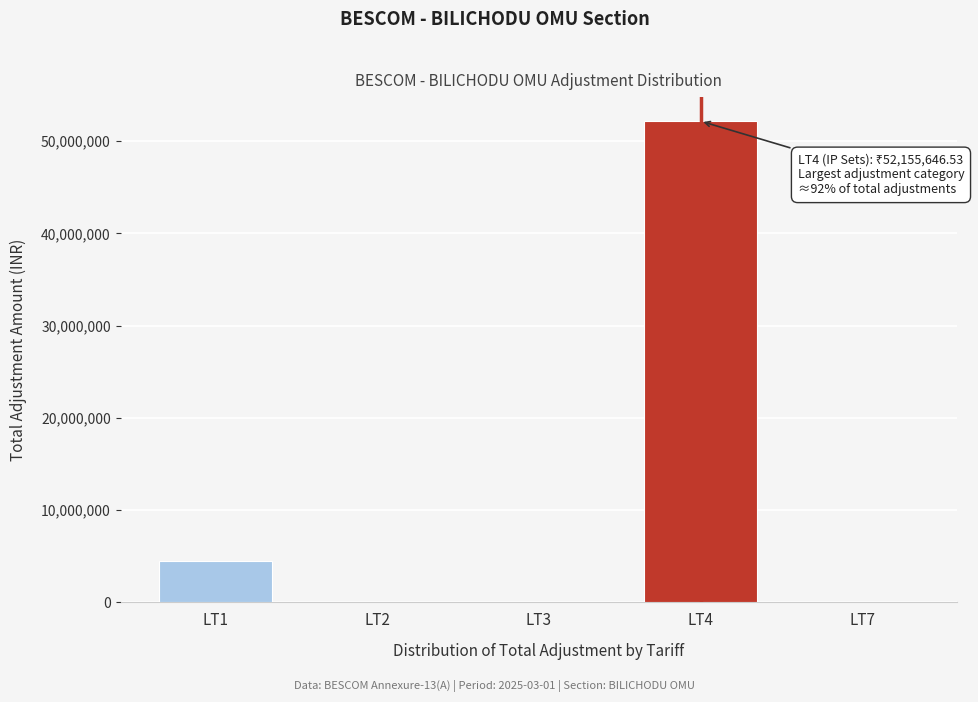

The value at LT1 is 4436960.0. True or false?

True